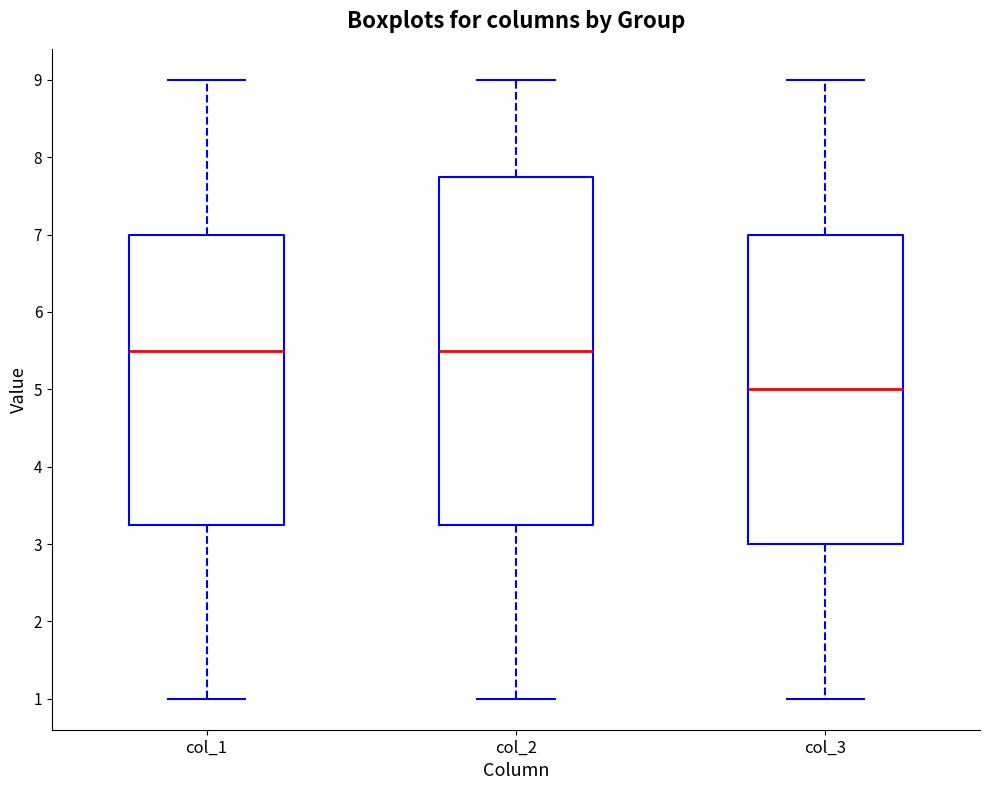

Comparing the boxes themselves (not the whiskers), which one is the tallest?

col_2